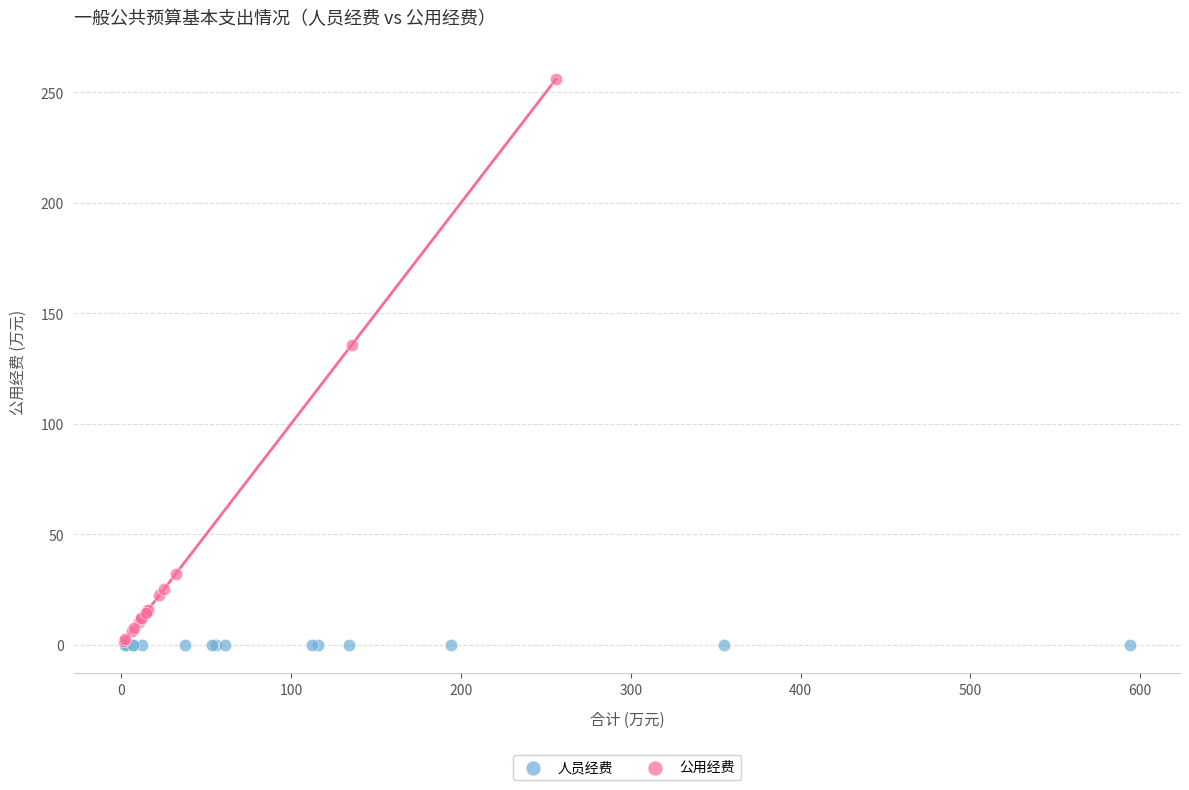

Which series reaches the maximum Y coordinate?

公用经费